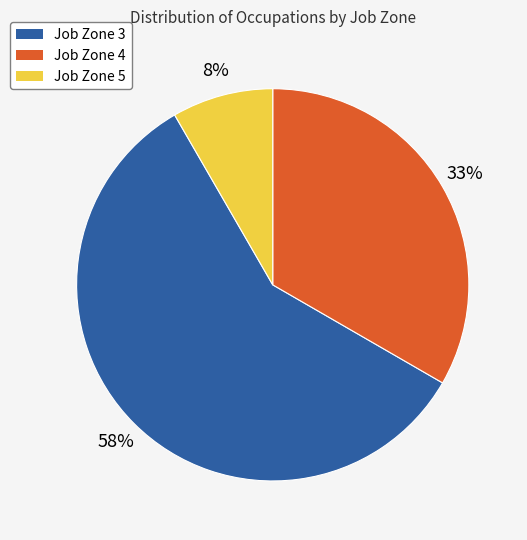

Is there any slice that represents more than half of the pie?

Yes